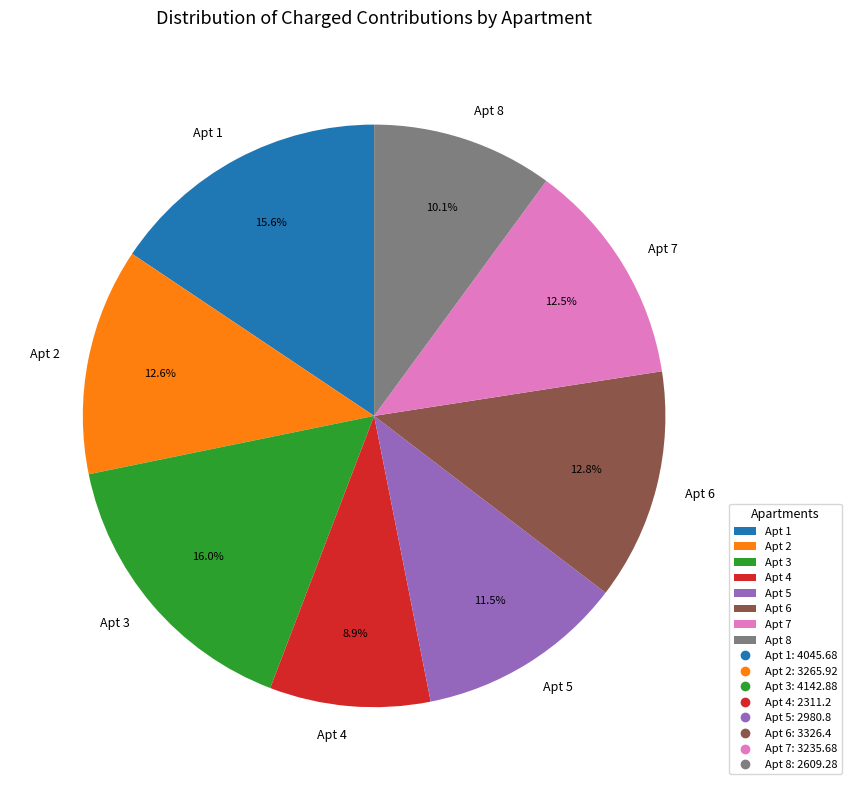

How many slices are in this pie chart?

8